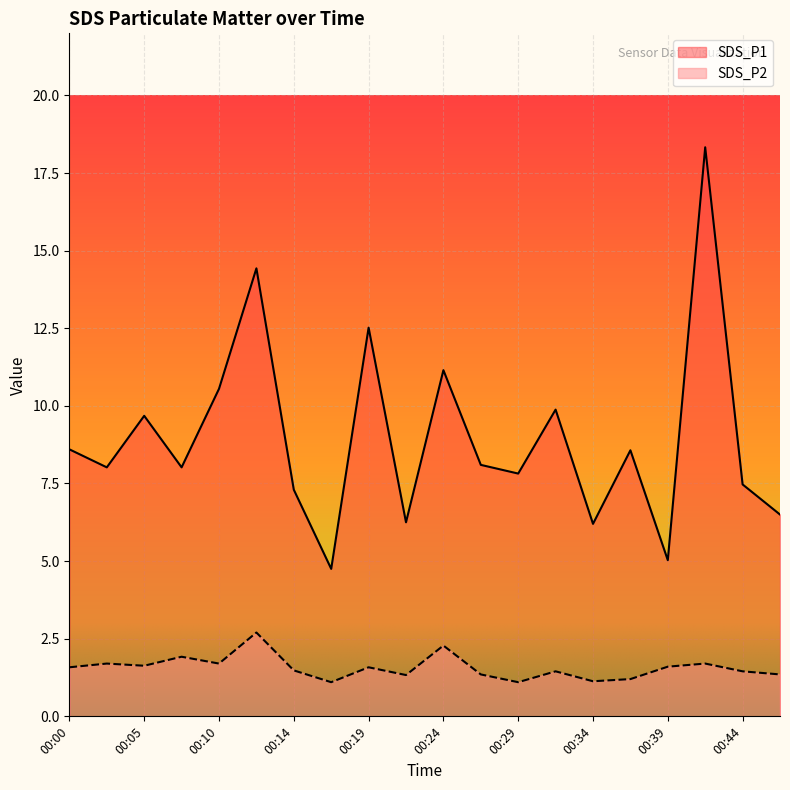

Where is the first local maximum for SDS_P1?

00:05